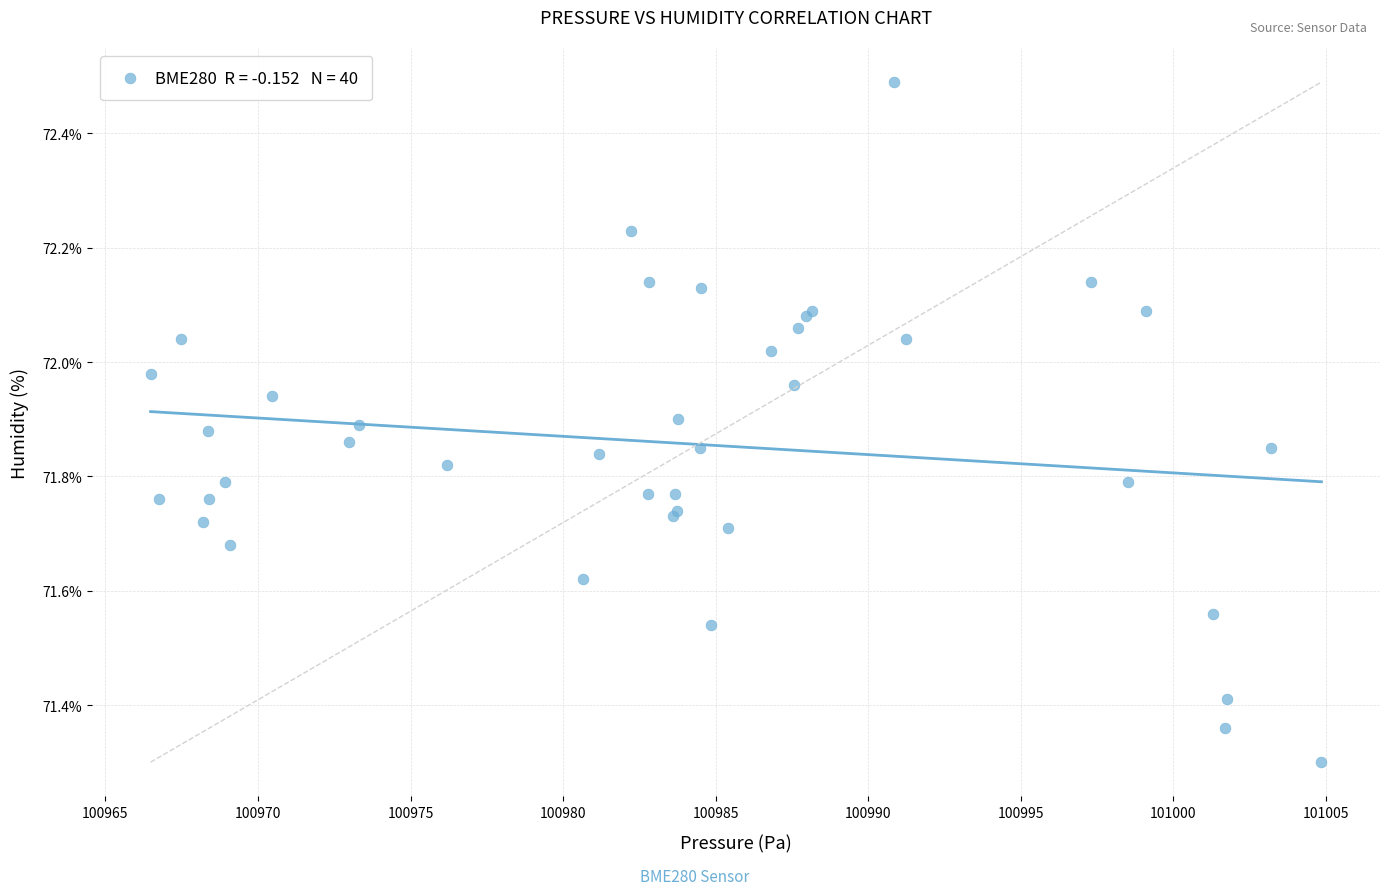

What Y value in the scatter plot is closest to 71?

71.3